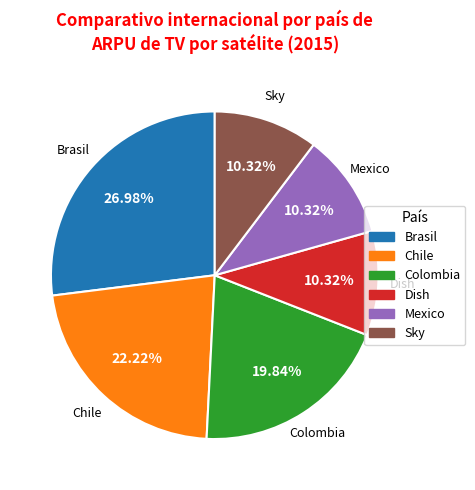

What is the largest slice in the pie chart?

Brasil